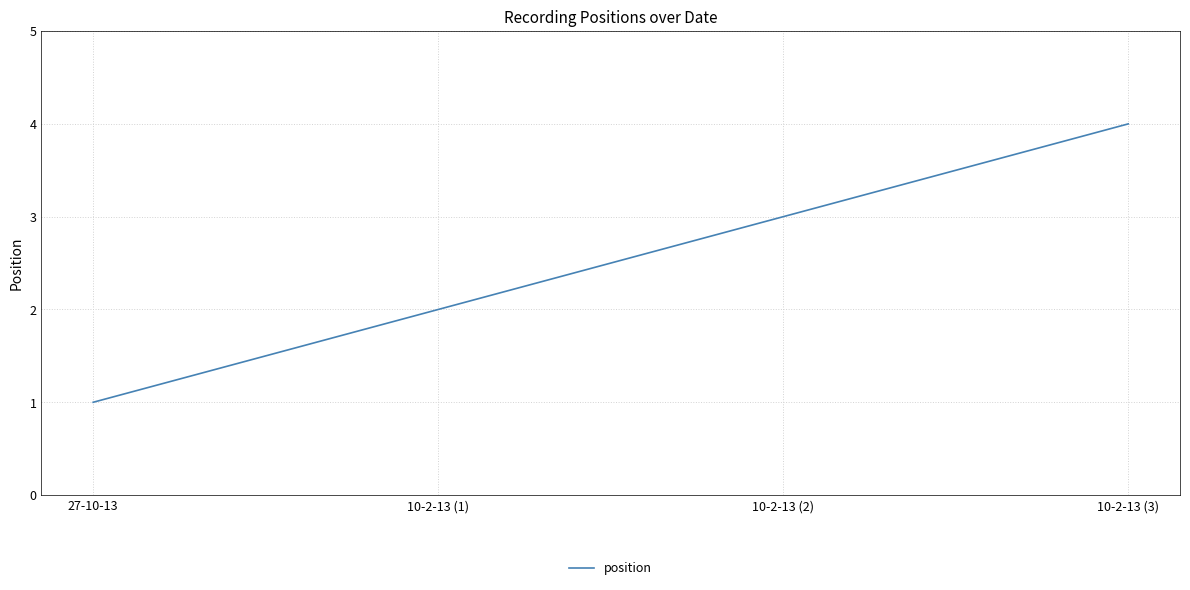

List the labels in order of value, smallest first.

27-10-13, 10-2-13 (1), 10-2-13 (2), 10-2-13 (3)